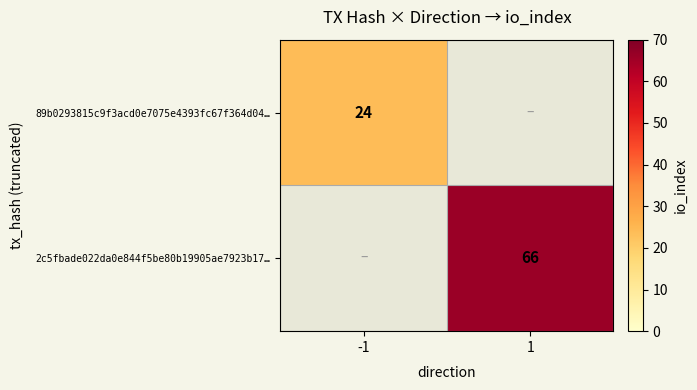

The value of 89b0293815c9f3acd0e7075e4393fc67f364d04… at -1 is 24. True or false?

True